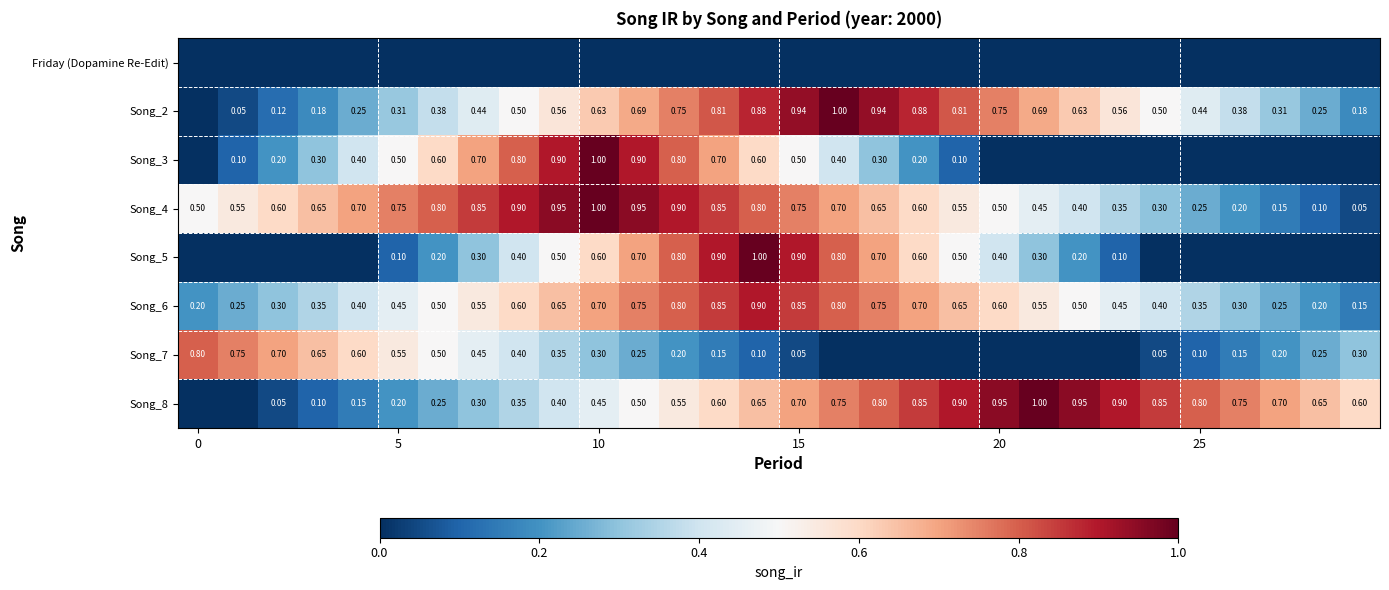

Between 24 and 19, which is larger?

24